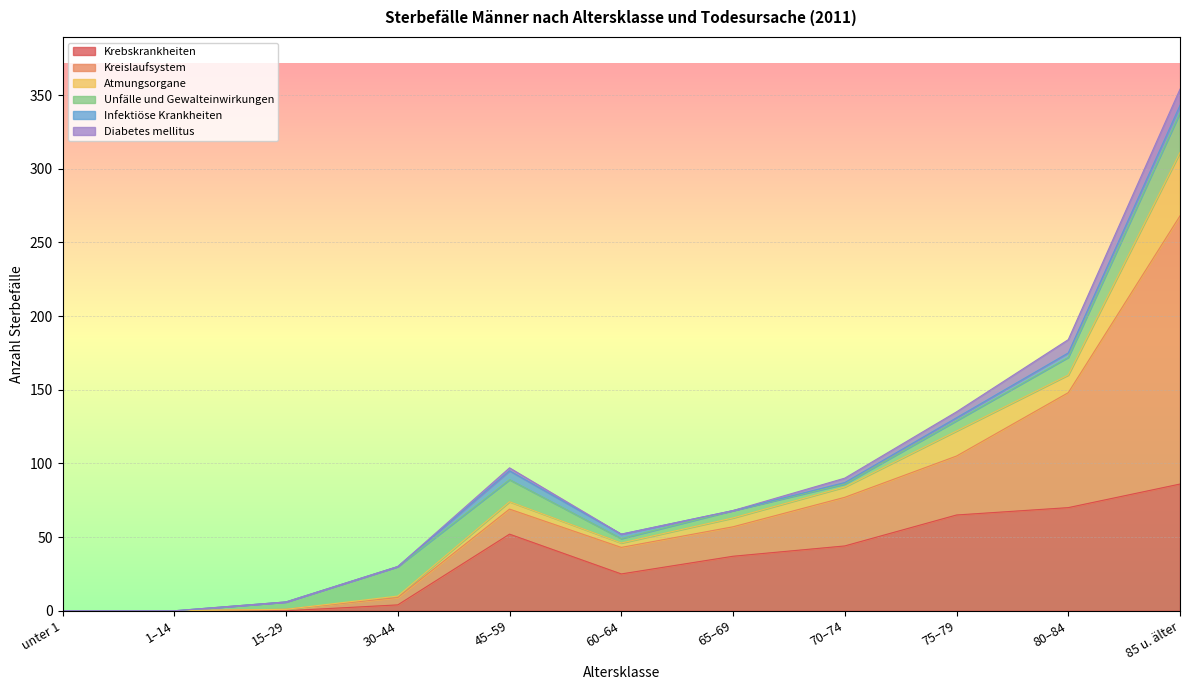

Which series ends up on top after the final intersection of Diabetes mellitus and Unfälle und Gewalteinwirkungen?

Unfälle und Gewalteinwirkungen